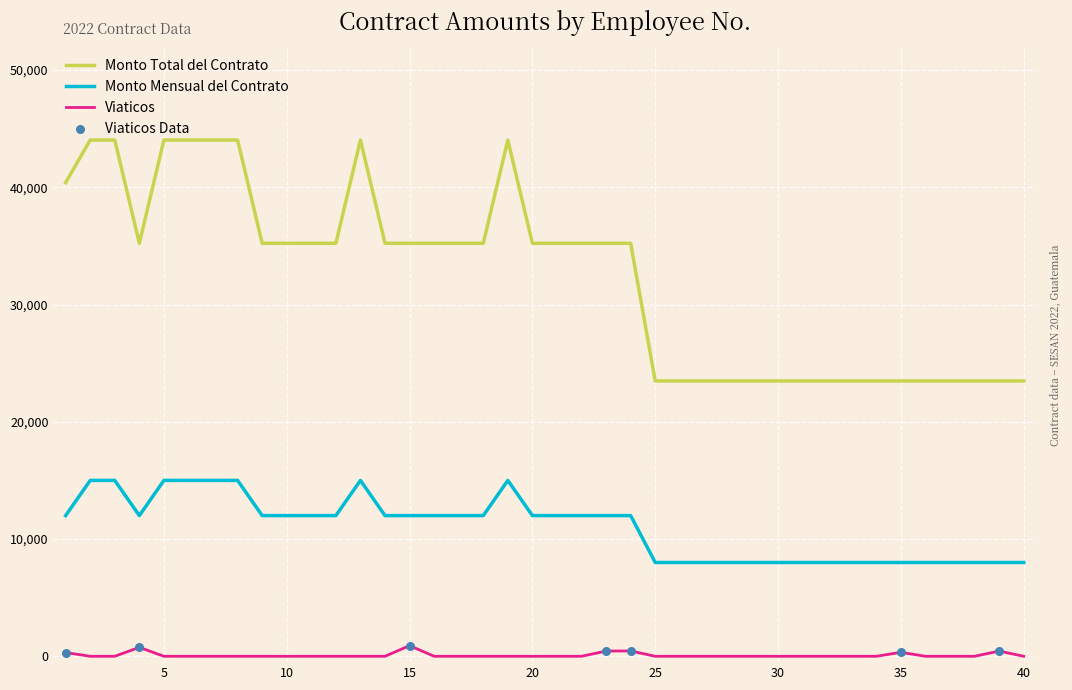

Which series has the widest spread of values?

Monto Total del Contrato